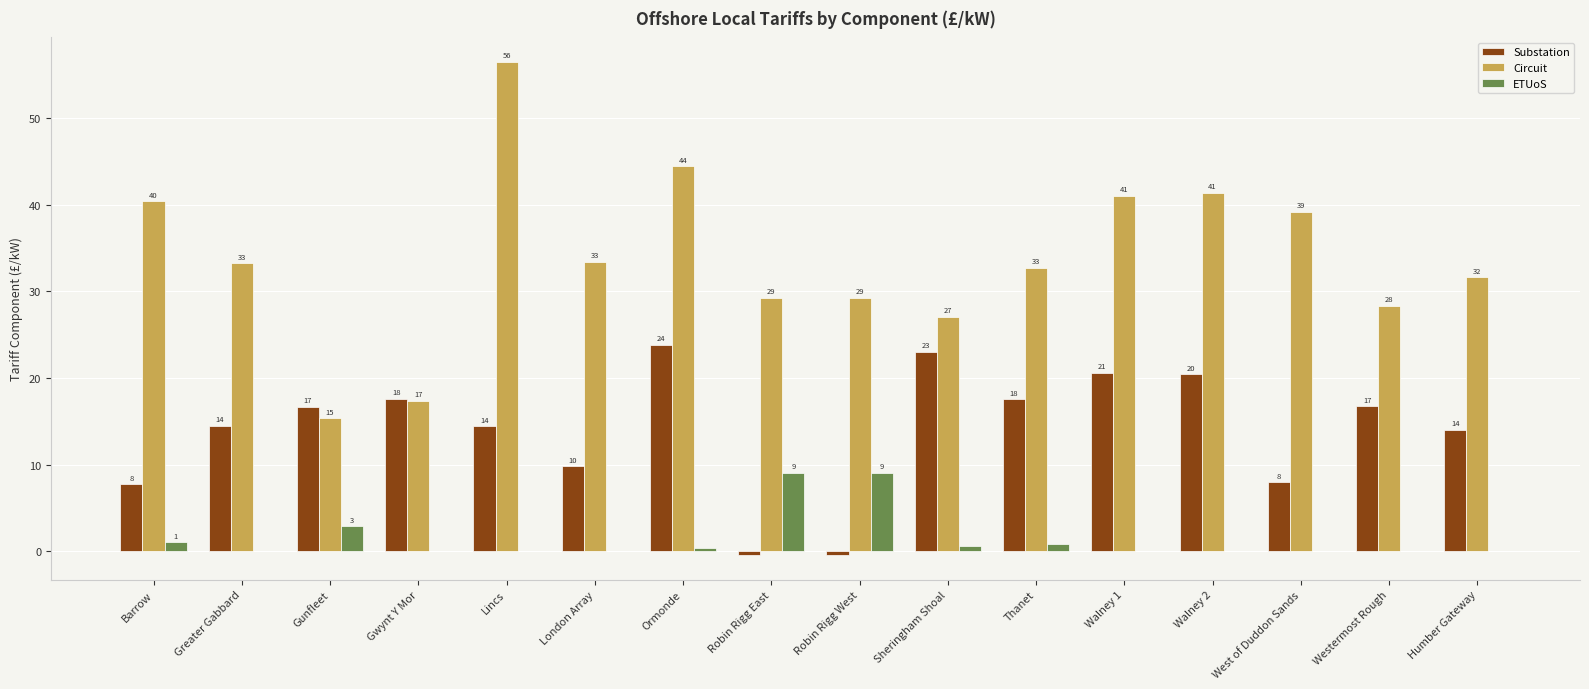

Is it true that Substation equals -0.3 at Robin Rigg West?

False